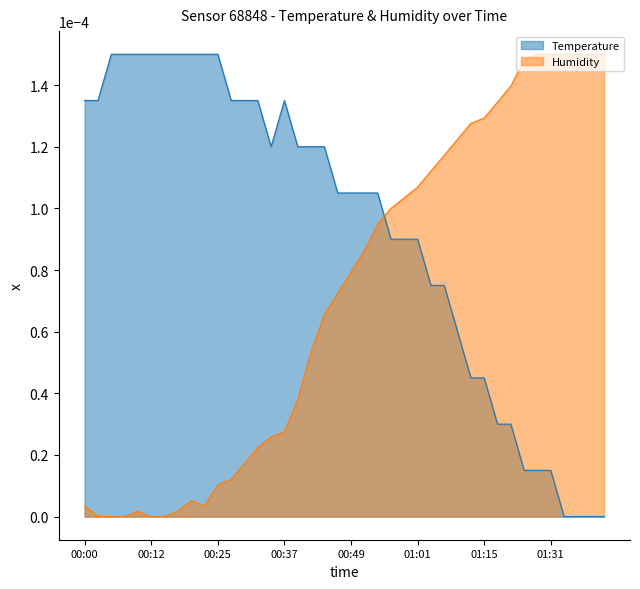

At how many categories does at least one series exceed 0?

40